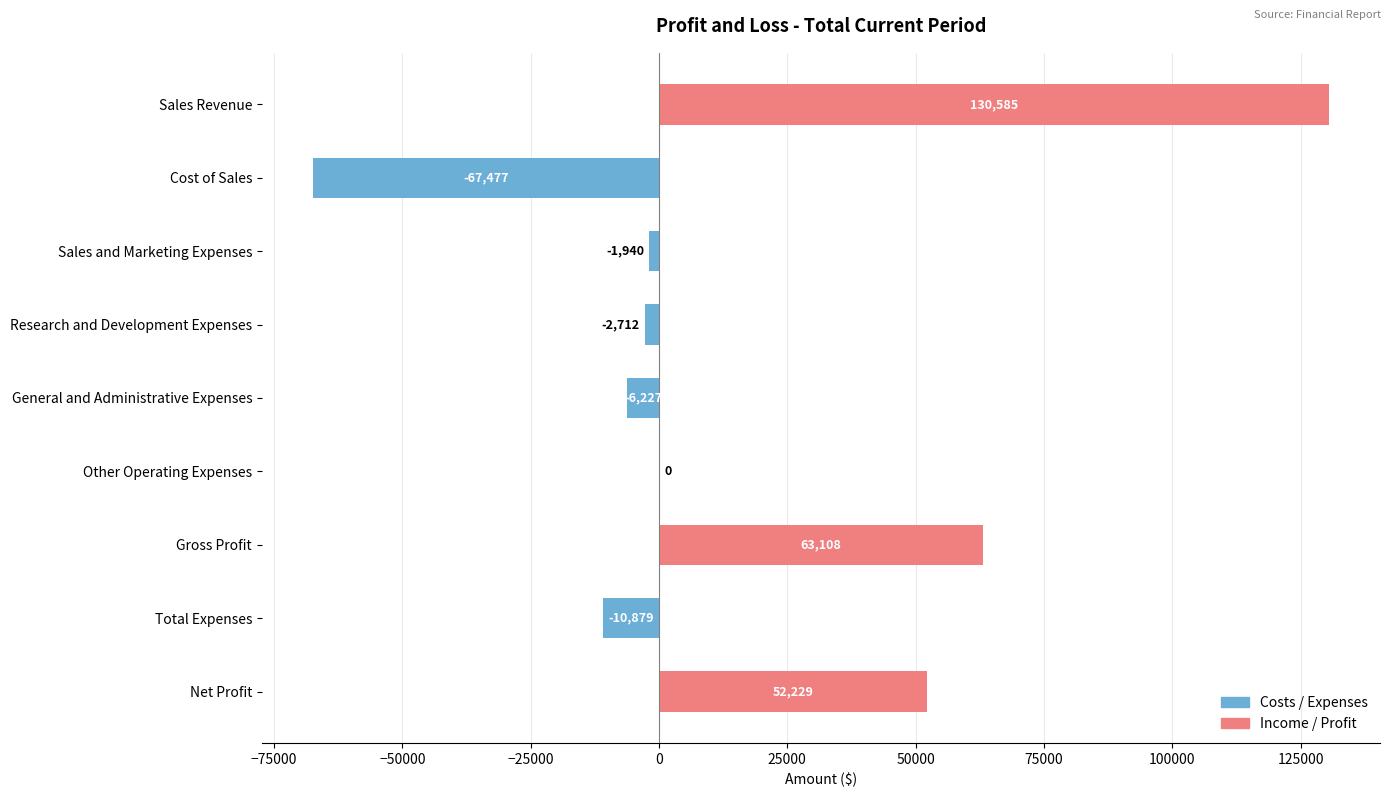

At which category does the chart reach its peak across all series?

Sales Revenue